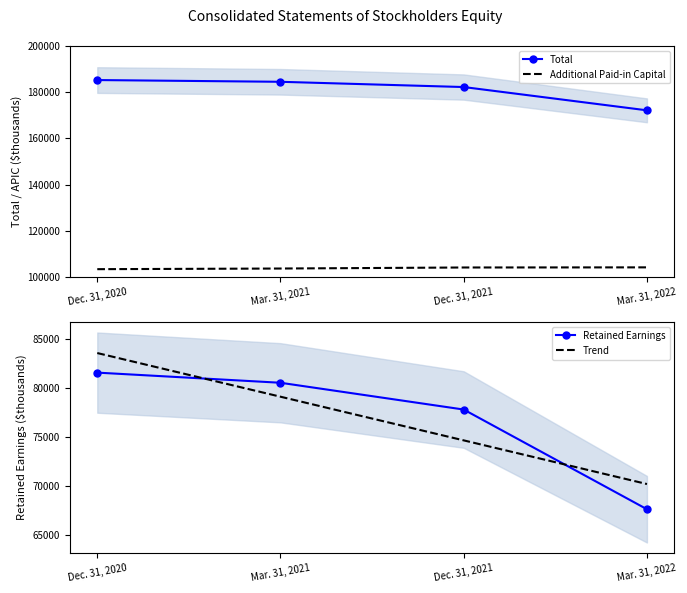

The Additional Paid-in Capital series shows 103679.0 at Mar. 31, 2021. True or false?

True